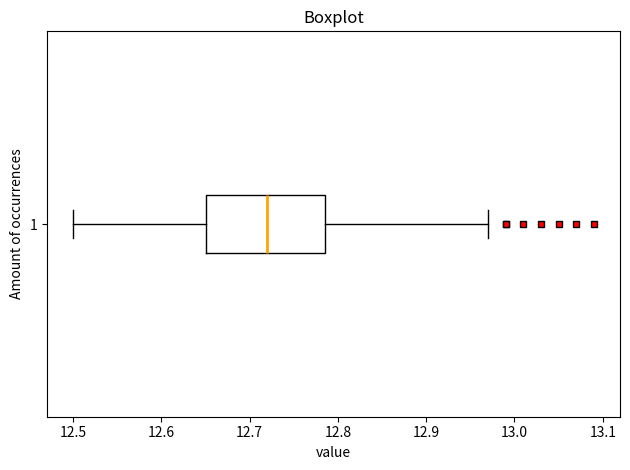

Read this box plot against the x-axis: the position of the median line, the range covered by the box, and the ends of both whiskers. The values are not printed on the chart, so give them approximately, as read against the axis.

median 12.72, box 12.65 to 12.79, whiskers 12.50 to 12.97